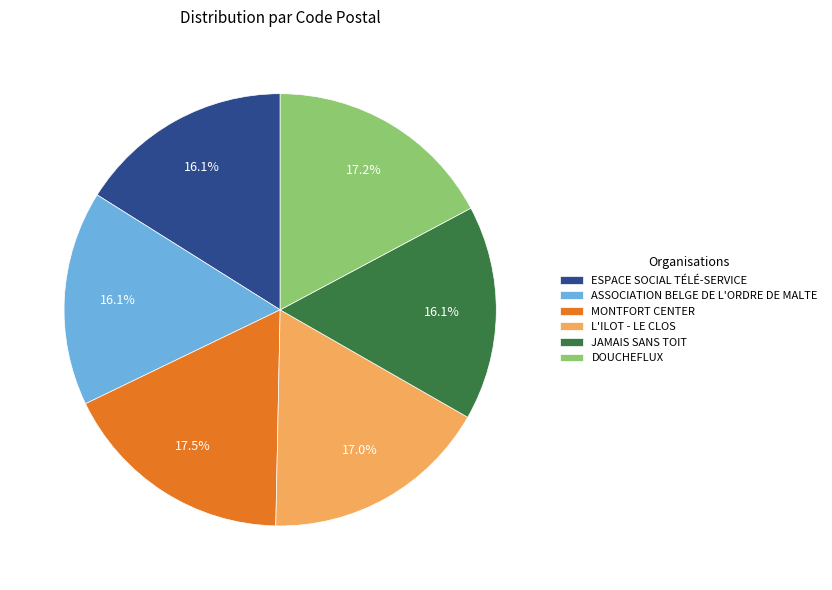

What percentage do DOUCHEFLUX and MONTFORT CENTER together represent?

34.7%